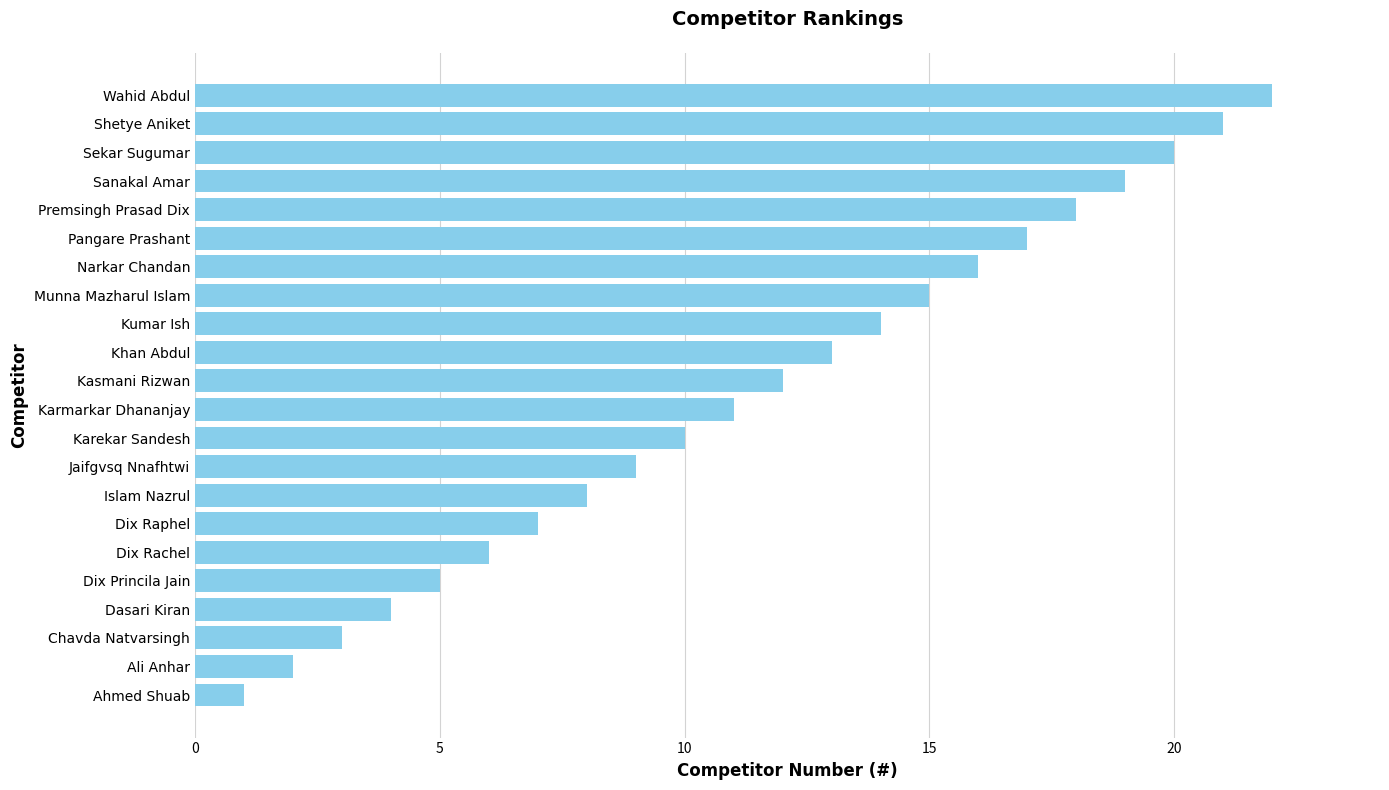

What is the difference between the second highest and second lowest values?

19